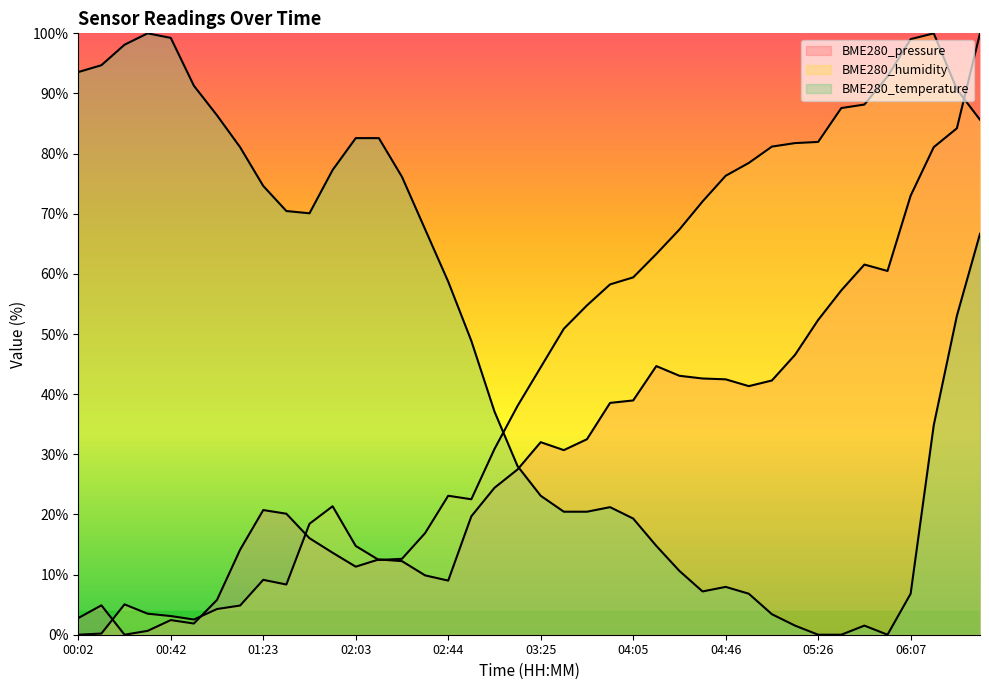

List the labels in order of BME280_temperature value, largest first.

00:32, 00:42, 00:22, 00:12, 00:02, 00:52, 01:02, 02:03, 02:14, 01:13, 01:53, 02:24, 01:23, 01:33, 01:43, 02:34, 06:47, 02:44, 06:27, 02:54, 03:04, 06:17, 03:15, 03:25, 03:55, 03:35, 03:45, 04:05, 04:15, 04:25, 04:46, 04:35, 04:56, 06:07, 05:06, 05:16, 05:46, 05:26, 05:36, 05:56